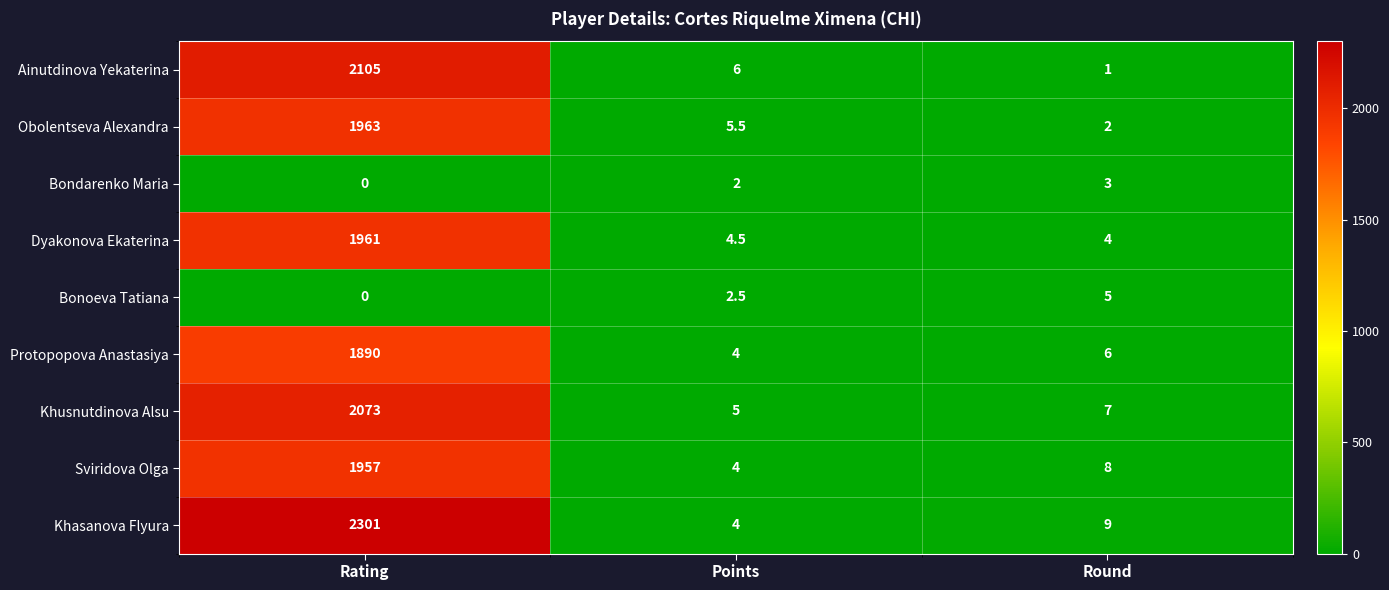

How many data points in Bondarenko Maria are less than 2?

1